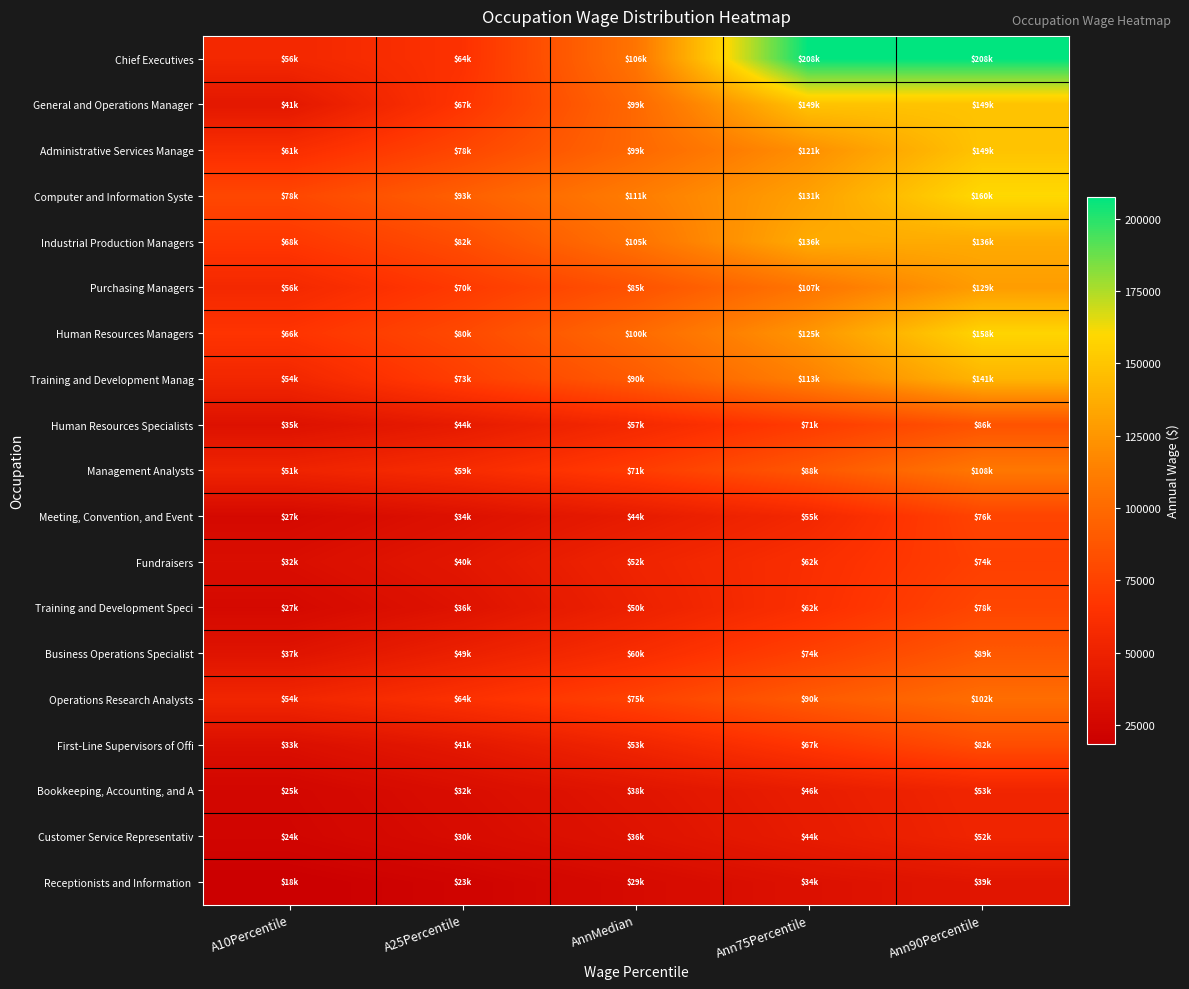

Which series has the widest spread of values?

Chief Executives